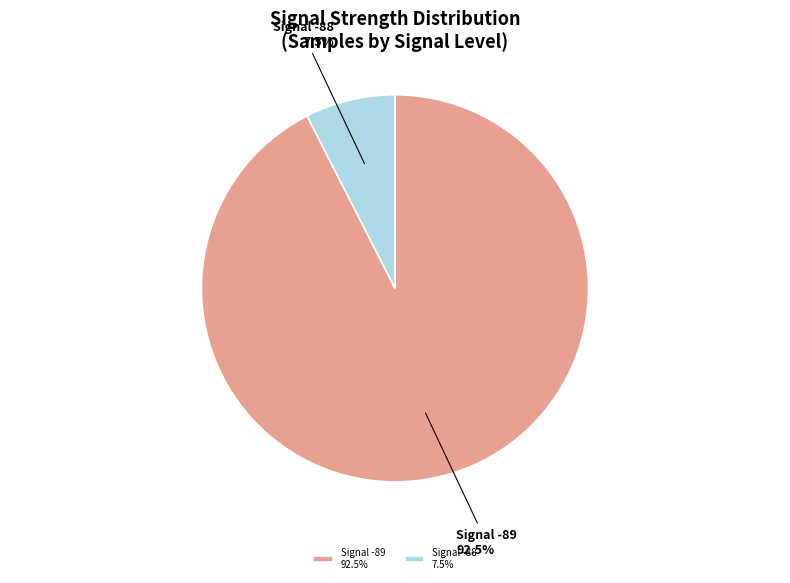

What is the largest slice in the pie chart?

Signal -89 92.5%